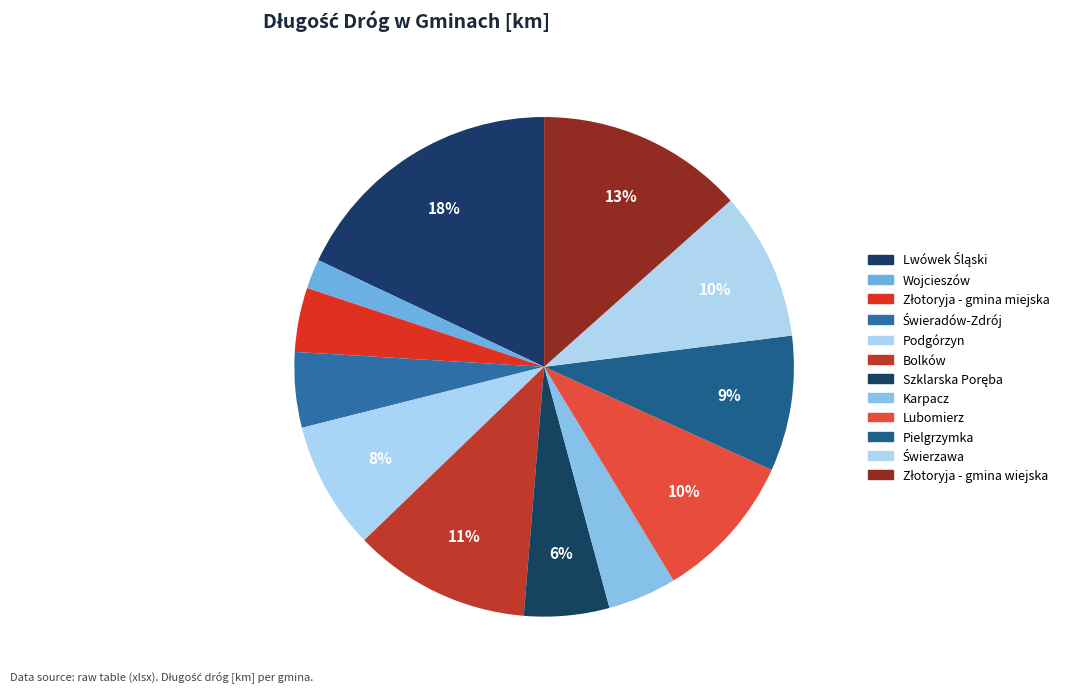

How many slices are in this pie chart?

12